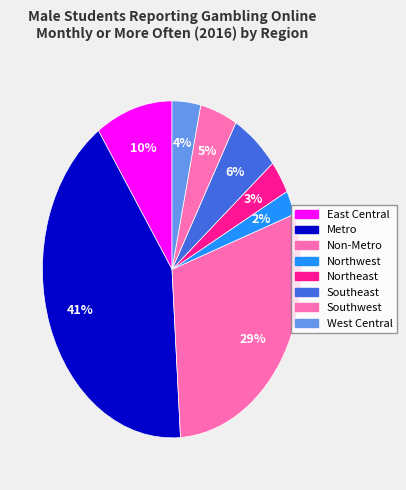

To the nearest percent, what is the average slice percentage?

12%